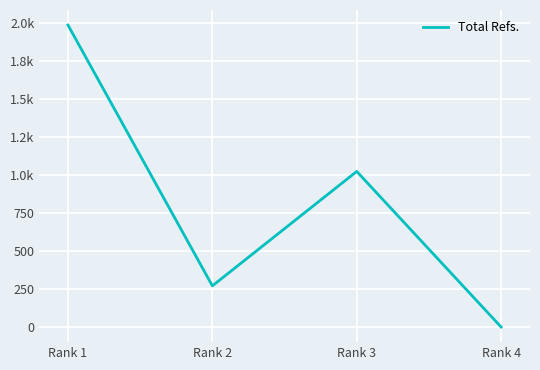

Reading left to right, extract all data points from this chart.

Rank 1=1987	Rank 2=271	Rank 3=1024	Rank 4=0